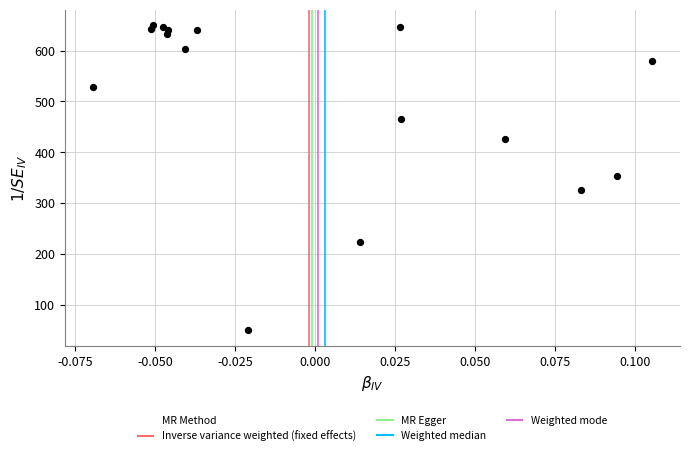

What is the range of Y values (max minus min)?

600.0